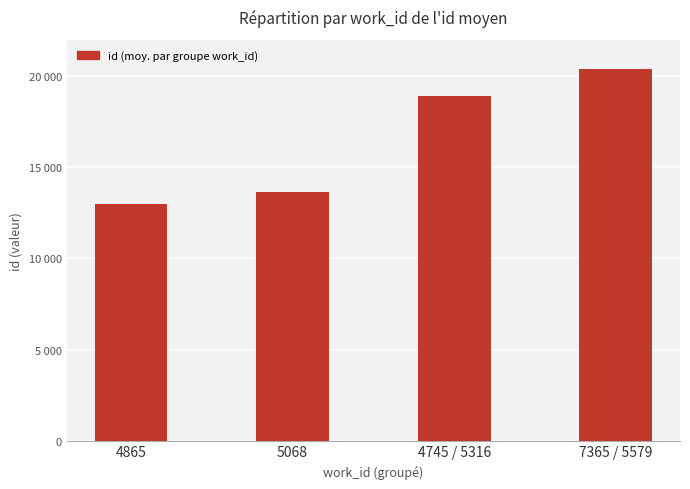

What is the change in value from 4865 to 5068?

+654